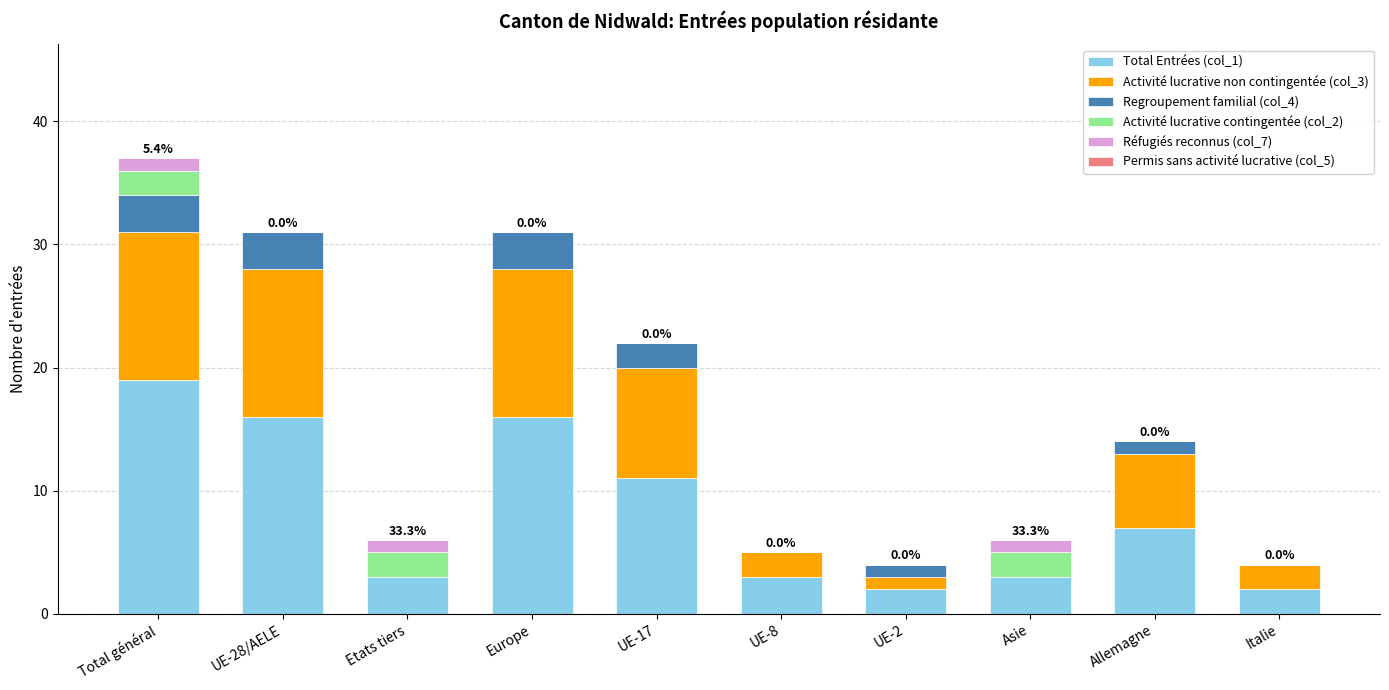

What is the total value across all series at Allemagne?

14